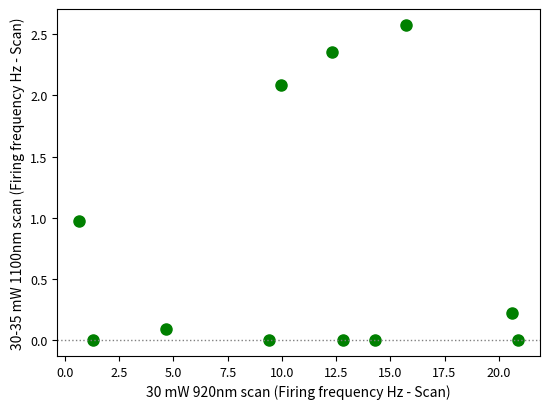

What is the average X value?

11.2